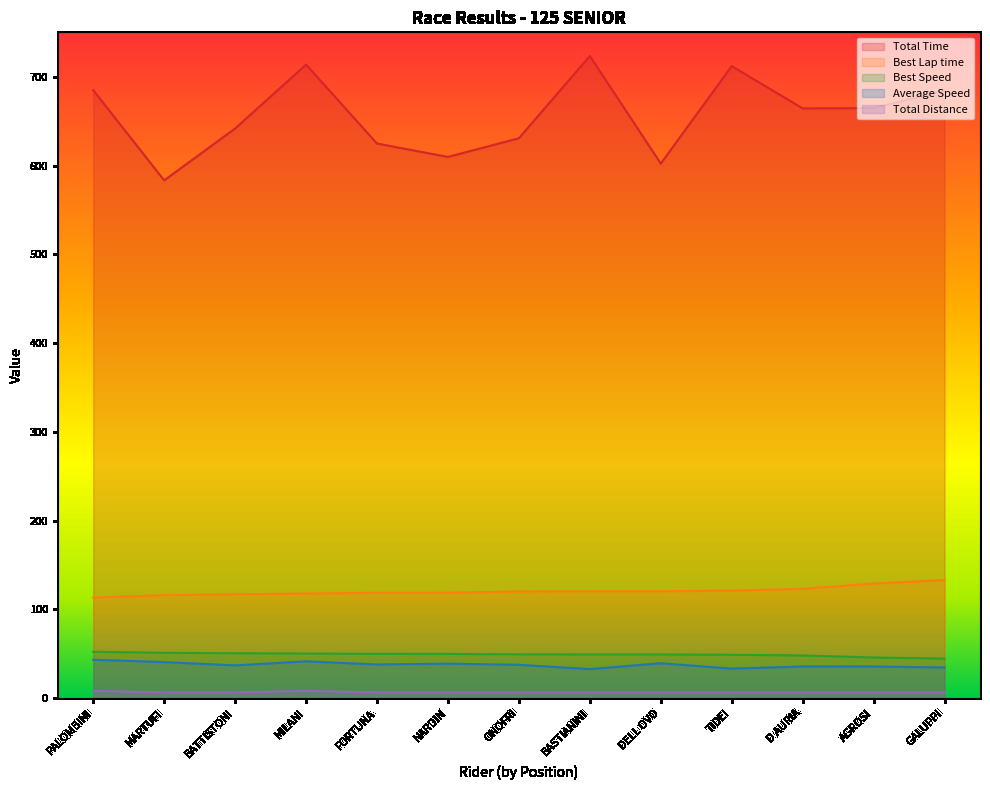

True or false: Best Speed and Average Speed cross at least once.

False